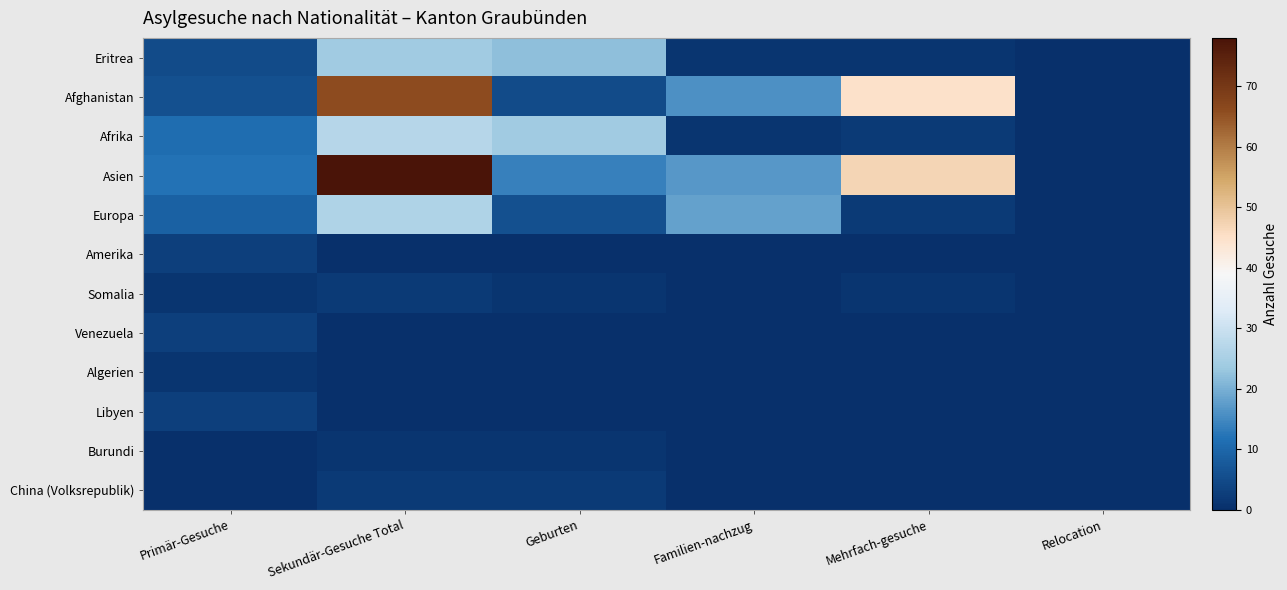

How many distinct data groups are displayed?

12